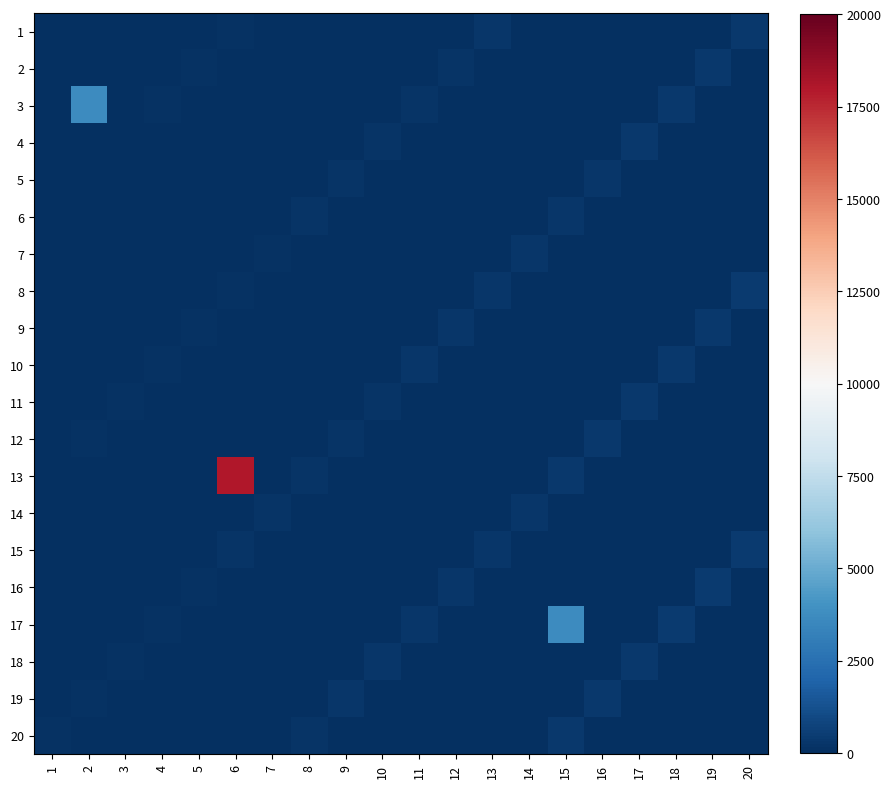

What is the total value across all series at 5?

642